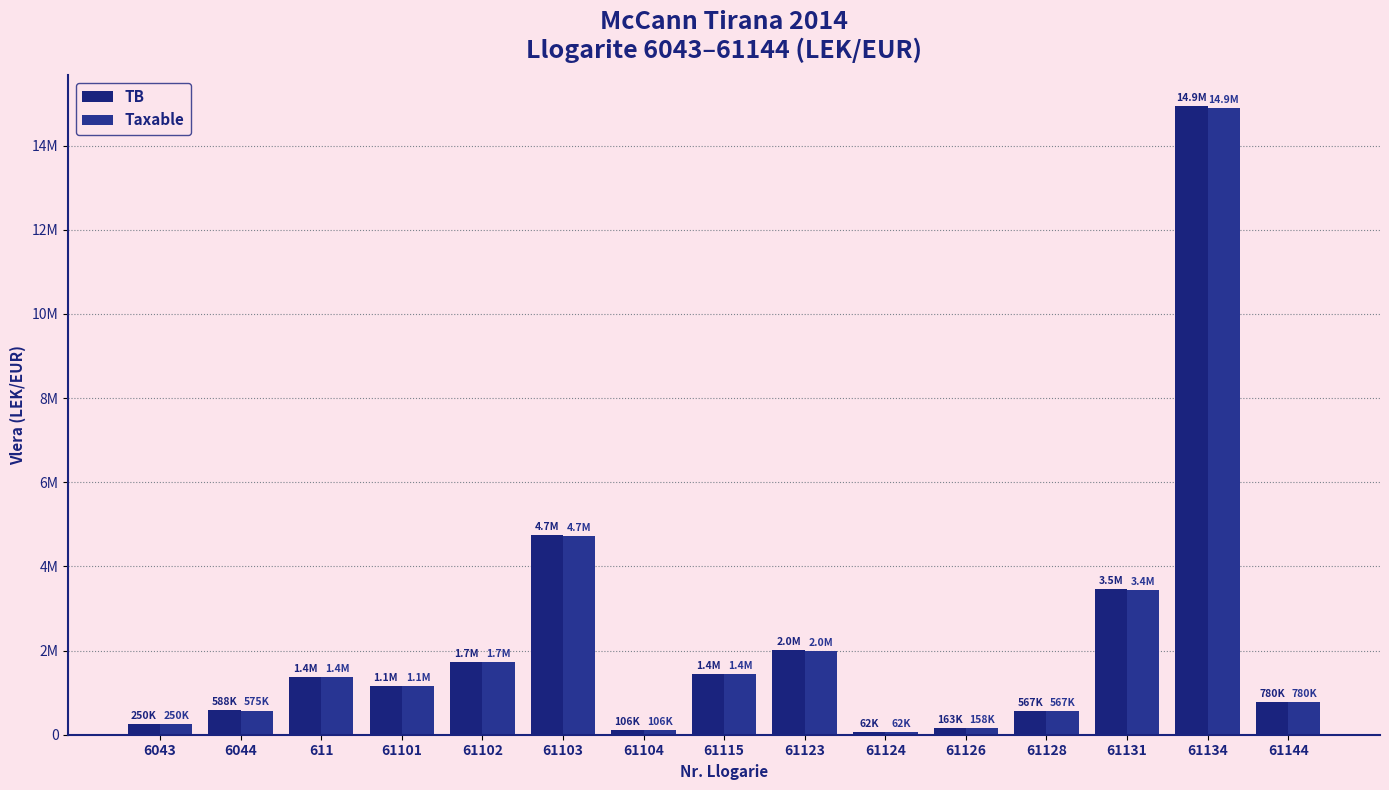

Which series has the largest range (max minus min)?

TB